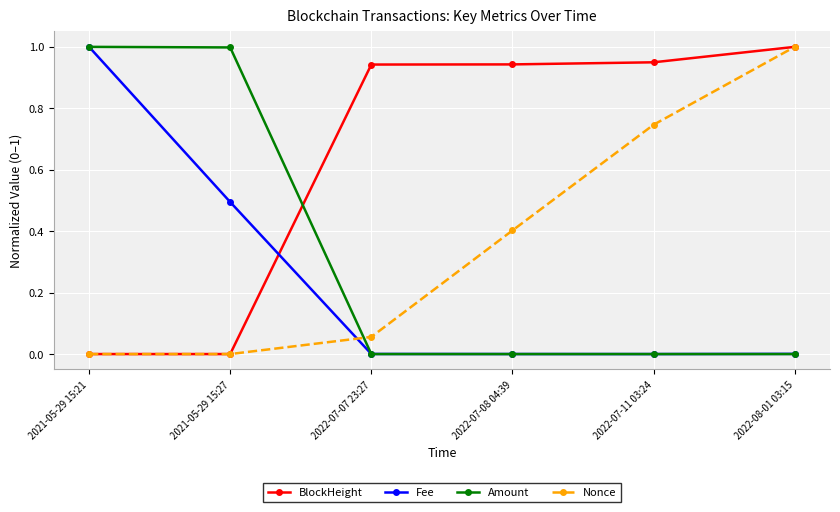

The Amount series shows 0.0 at 2022-07-07 23:27. True or false?

True